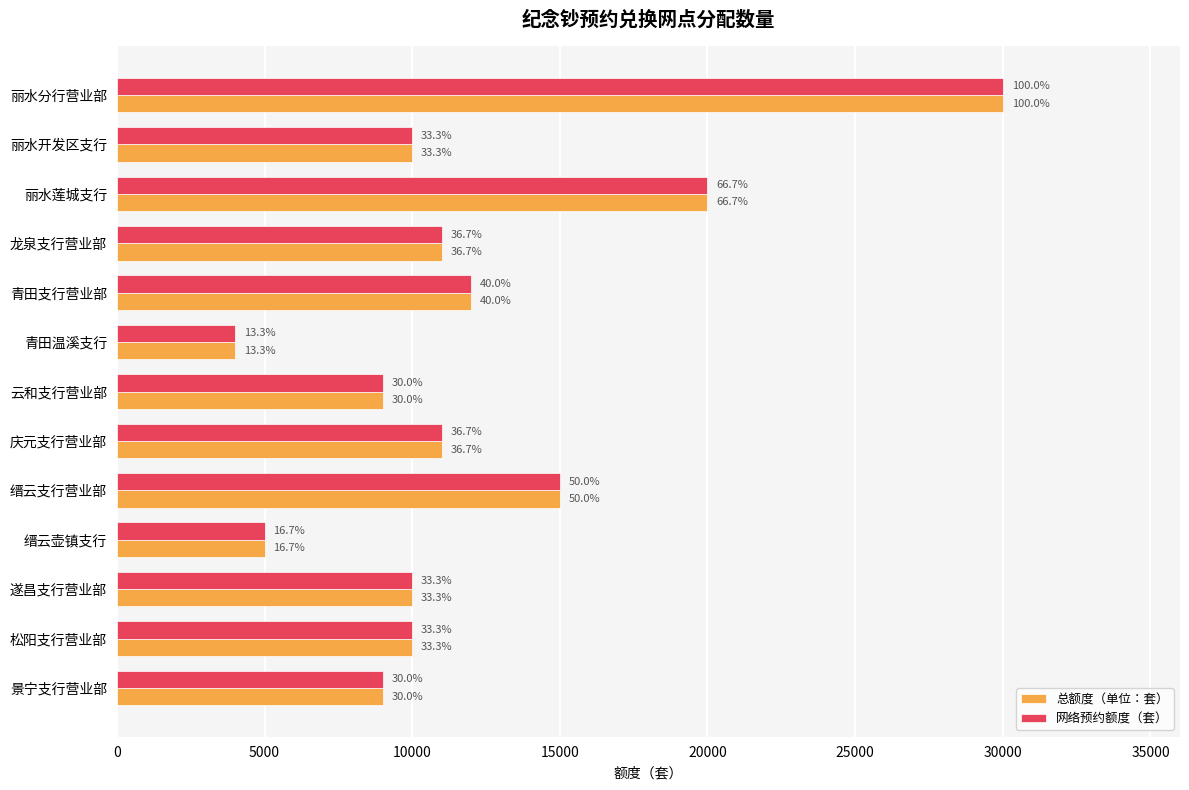

What are all the series names shown in the legend?

总额度（单位：套）, 网络预约额度（套）